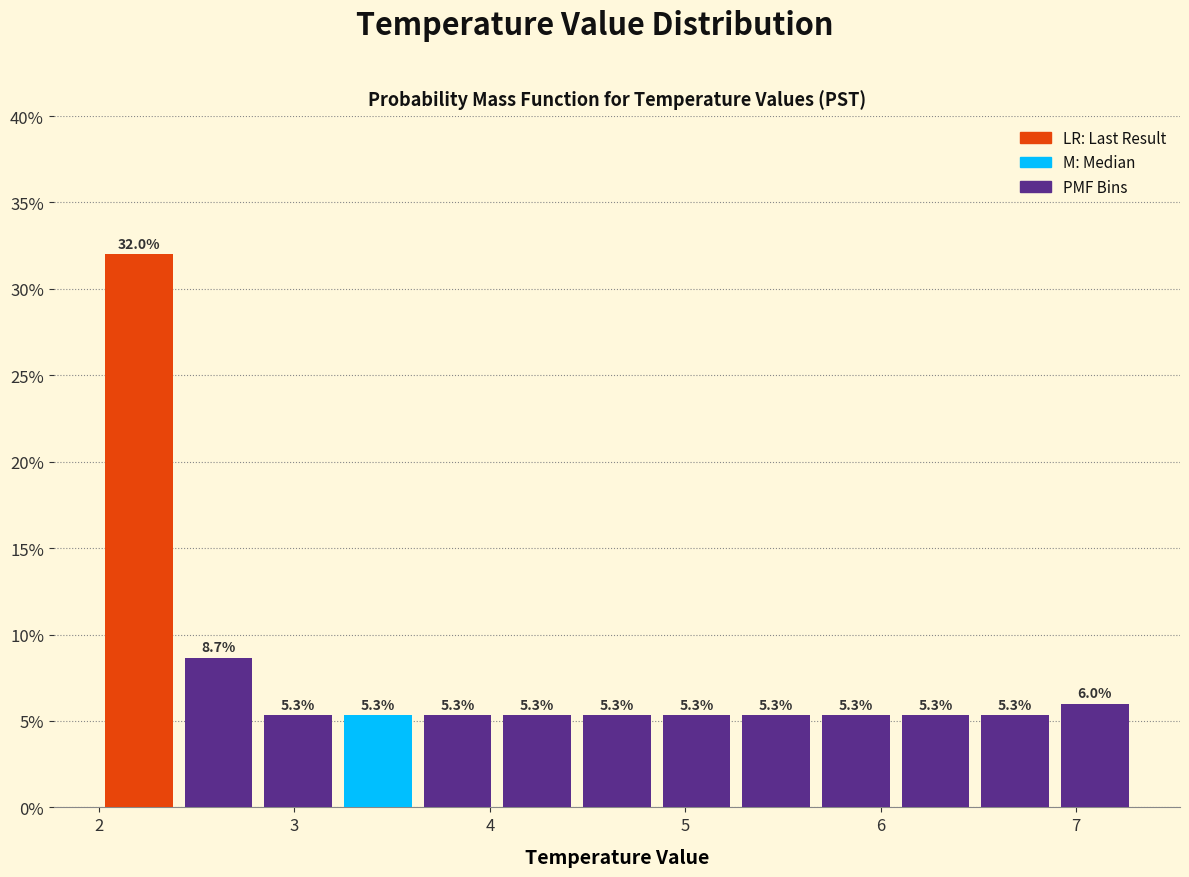

Reading left to right, list every bar in this chart as the range it spans on the x-axis followed by its height. The bar edges are not printed on the chart, so give them approximately, as read against the axis.

2.0 to 2.4: 32.0
2.4 to 2.8: 8.7
2.8 to 3.2: 5.3
3.2 to 3.6: 5.3
3.6 to 4.0: 5.3
4.0 to 4.4: 5.3
4.4 to 4.9: 5.3
4.9 to 5.3: 5.3
5.3 to 5.7: 5.3
5.7 to 6.1: 5.3
6.1 to 6.5: 5.3
6.5 to 6.9: 5.3
6.9 to 7.3: 6.0